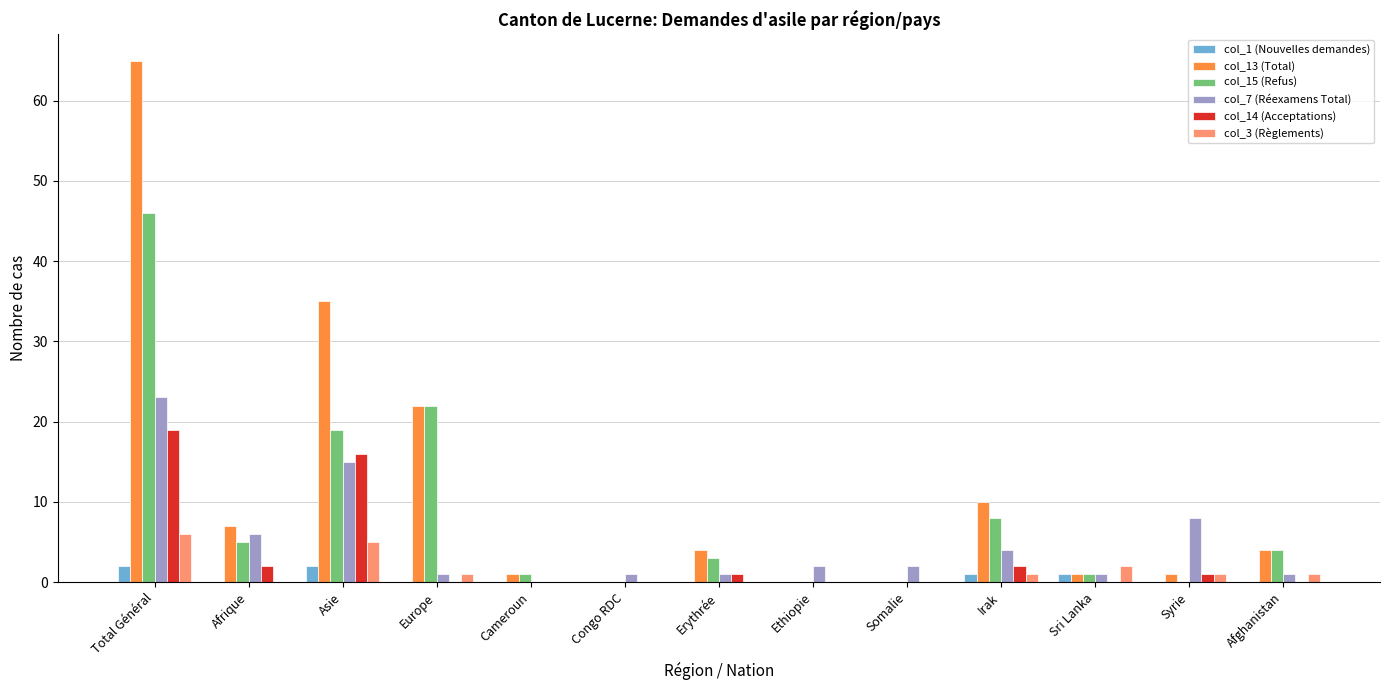

What is the sum of all col_14 (Acceptations) values?

41